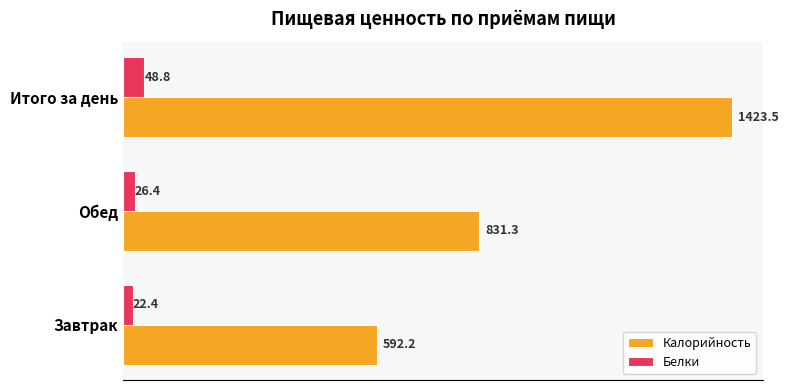

What is the average value of the Белки series?

32.5